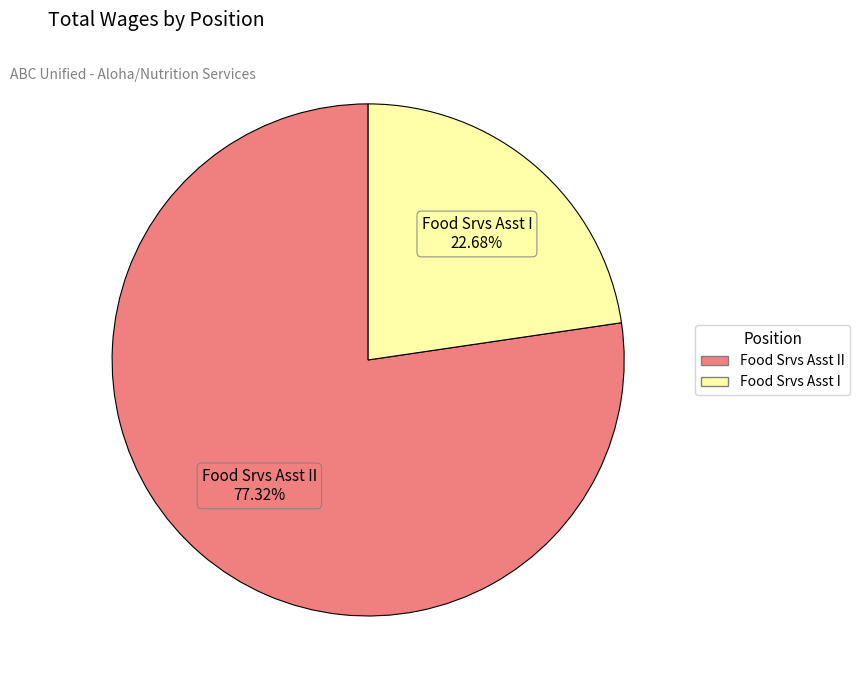

Is there any slice that represents more than half of the pie?

Yes